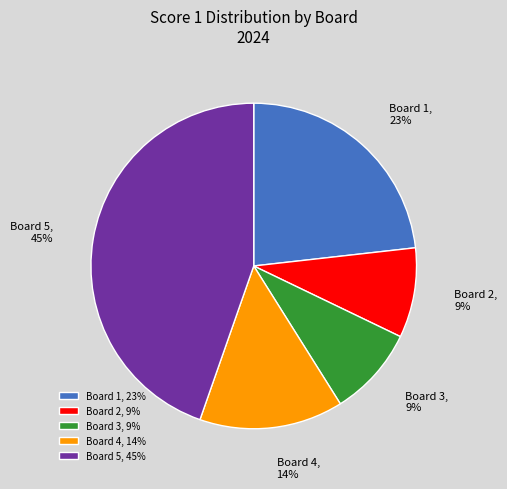

Is the sum of Board 1 and Board 2 greater than half?

No